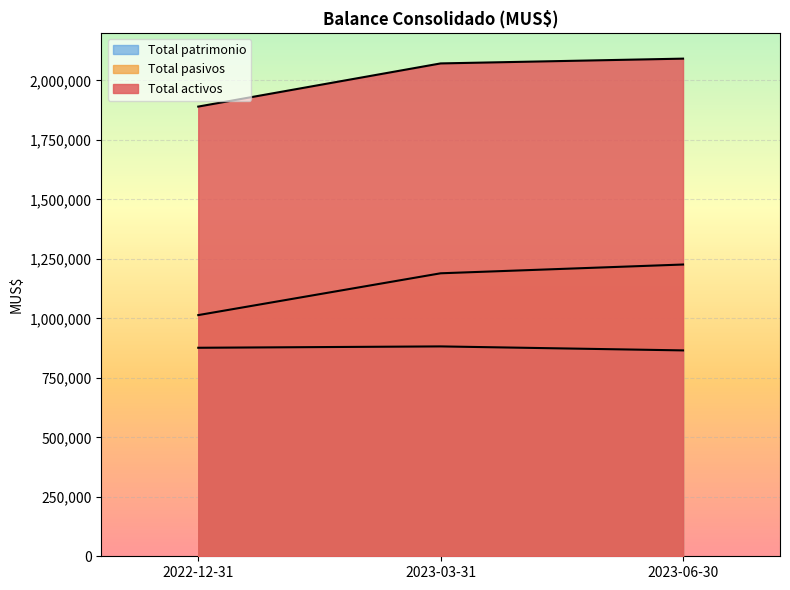

At how many categories does at least one series exceed 1642961?

3